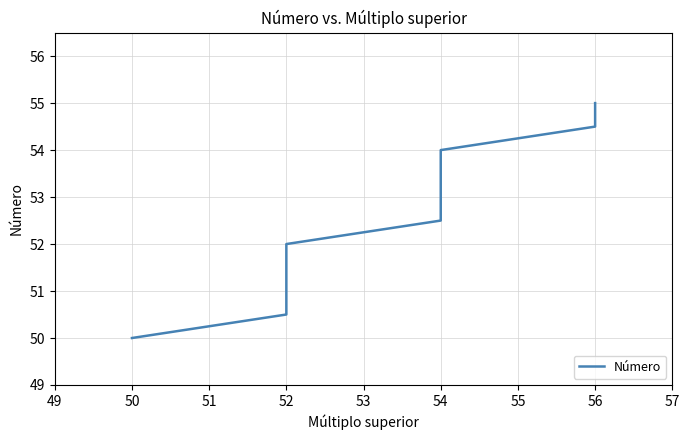

What is the difference between the second highest and minimum values?

4.5